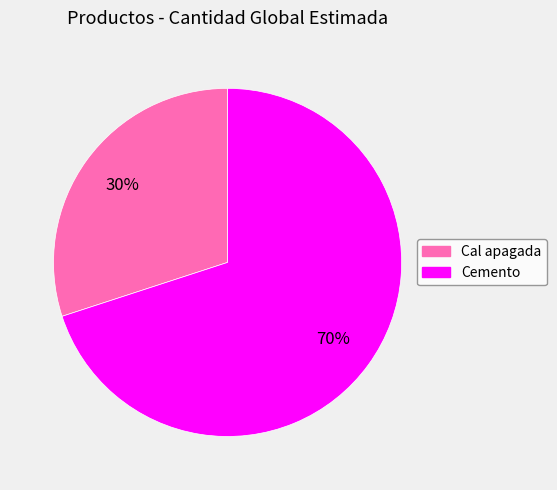

Is it true that Cal apagada is 18% of the pie?

False